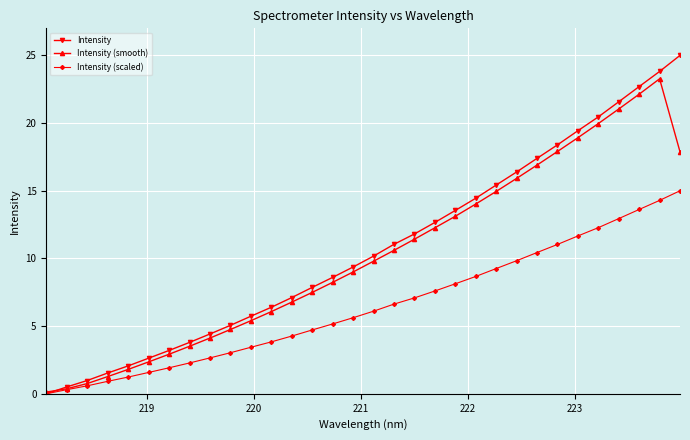

How many lines are shown in the chart?

3